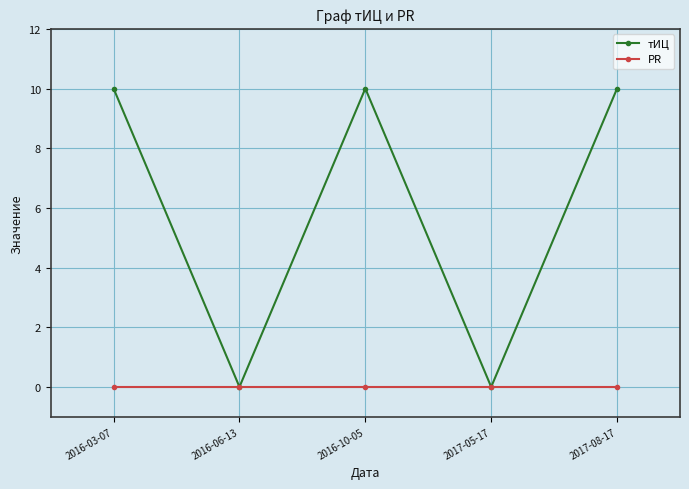

Which series has the largest total across all categories?

тИЦ